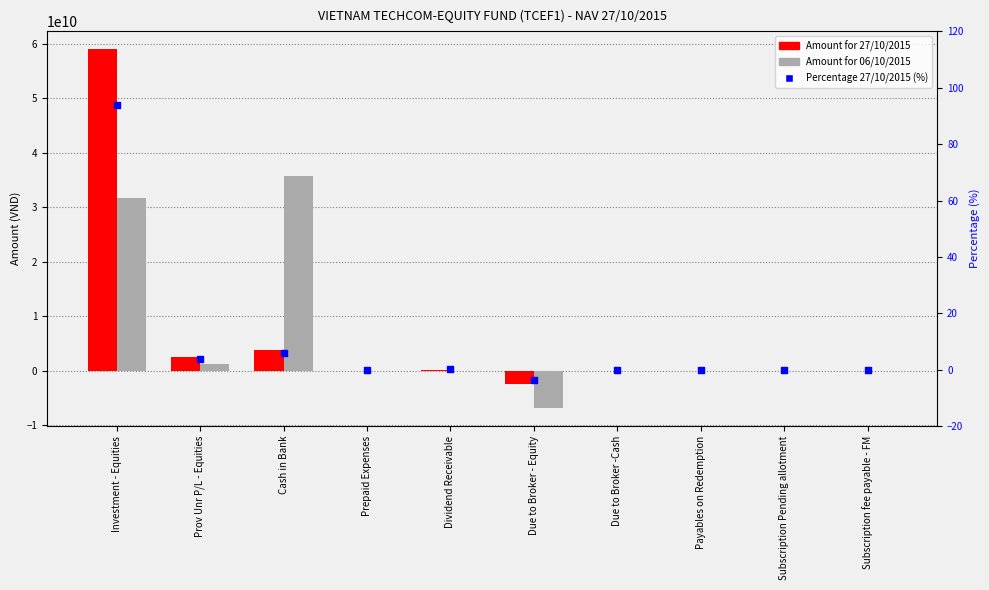

At how many categories does at least one series exceed 12121879889?

2